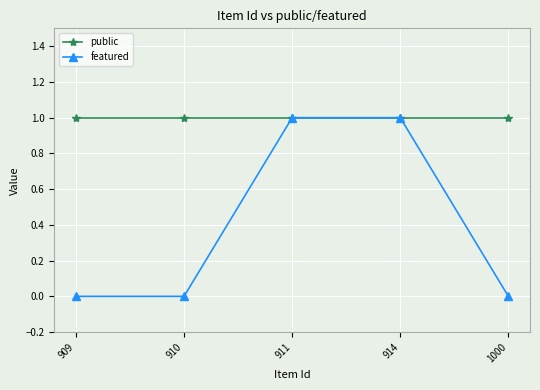

Read the public value at 909.

1